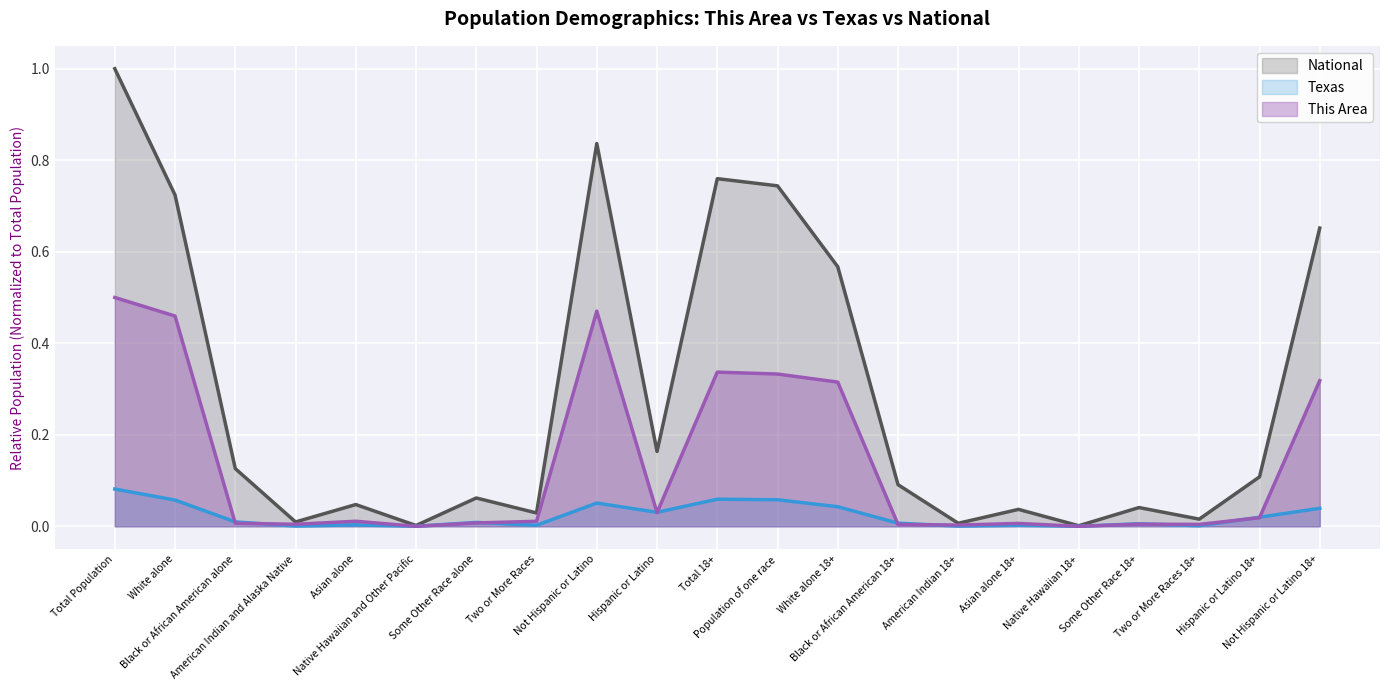

Does the chart display data point markers on the line(s)?

No